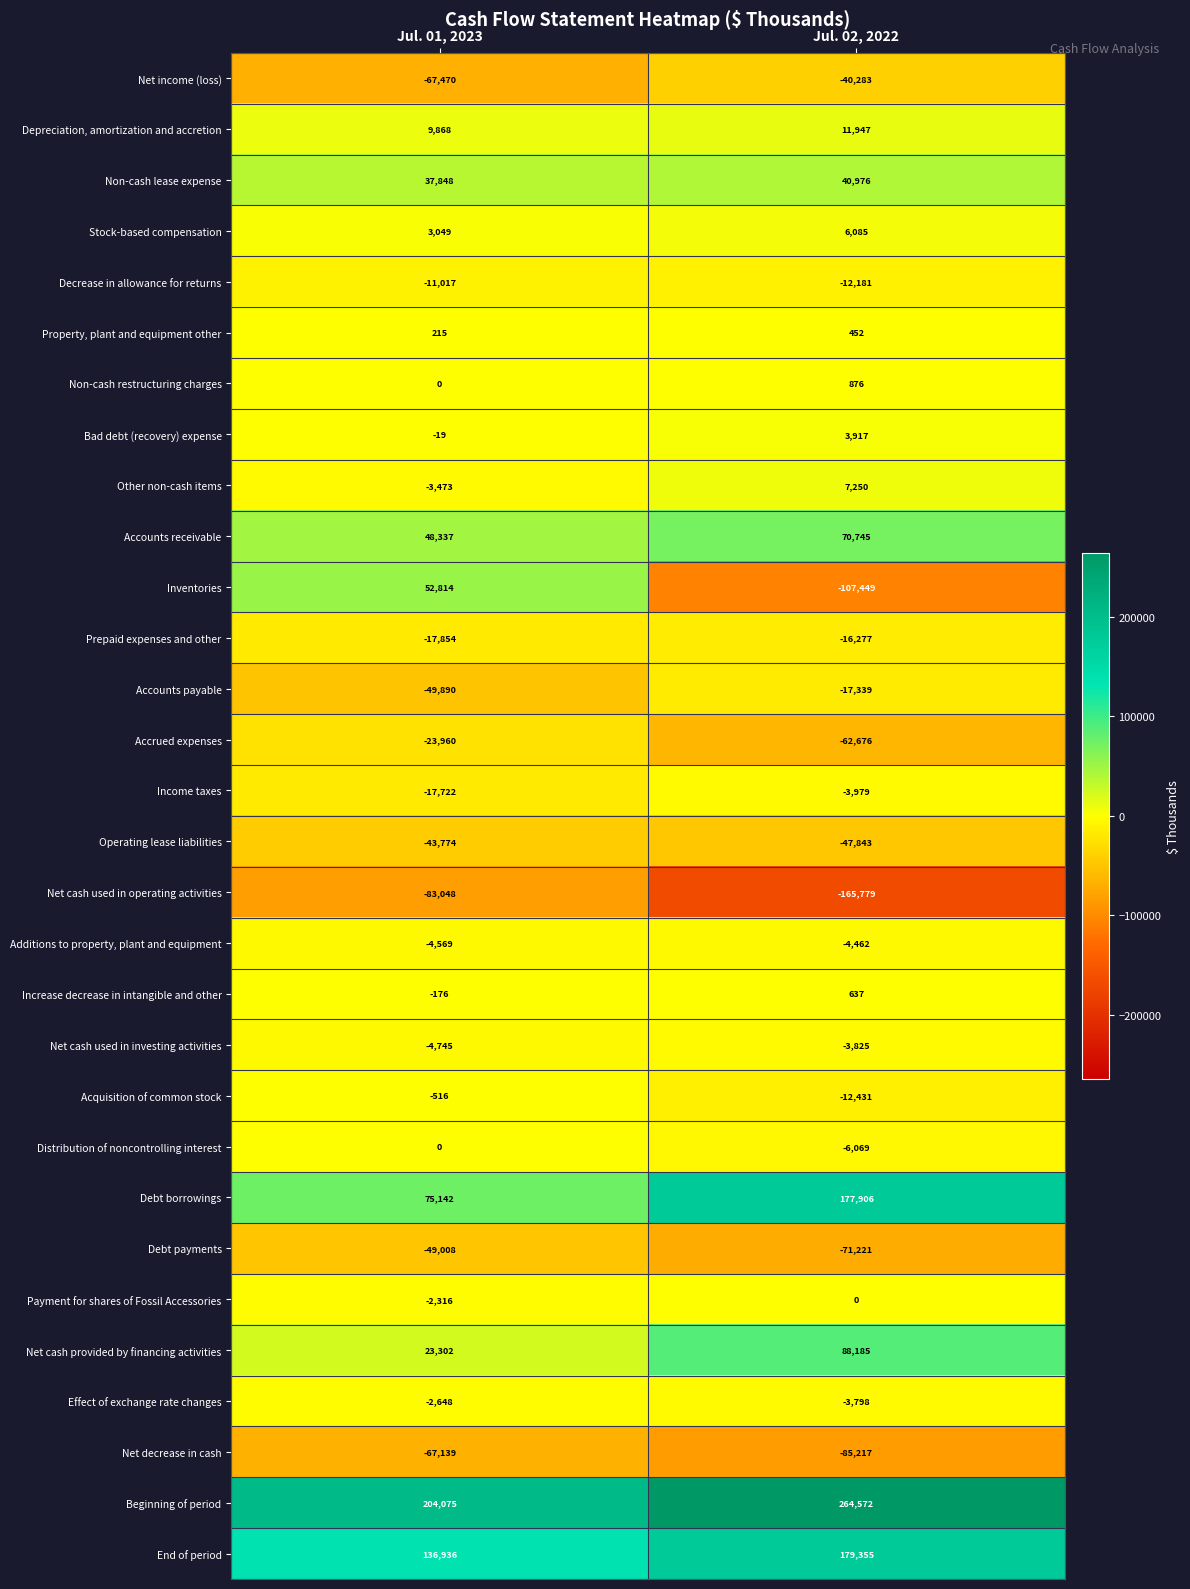

List the labels in order of Other non-cash items value, largest first.

Jul. 02, 2022, Jul. 01, 2023